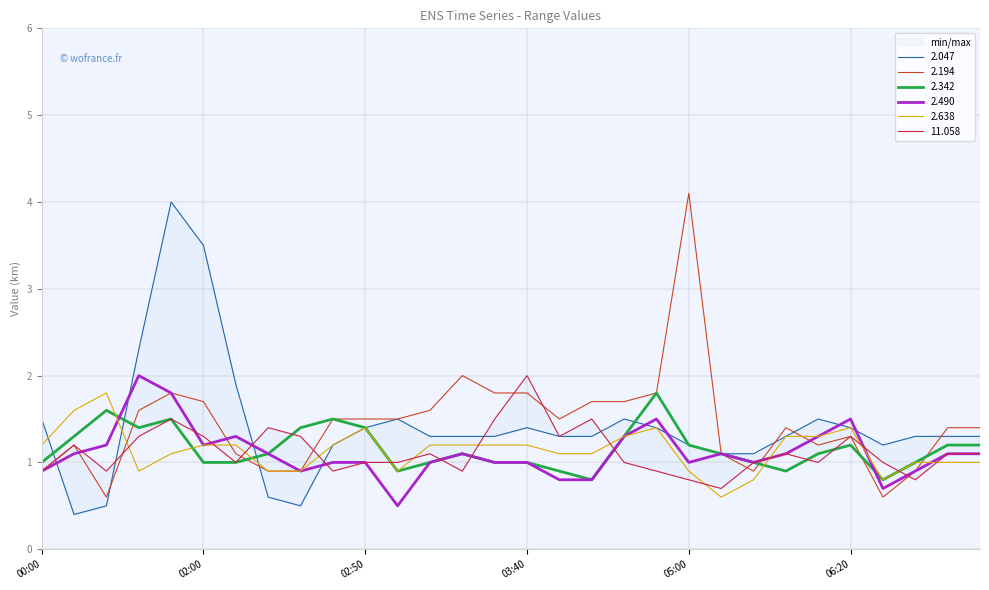

Where is the first local maximum for 2.490?

01:40